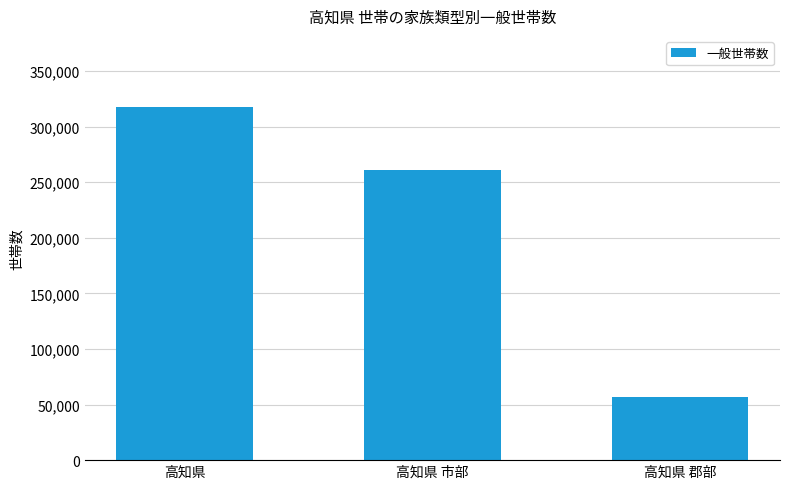

What is the difference between the values at 高知県 市部 and 高知県 郡部?

204034